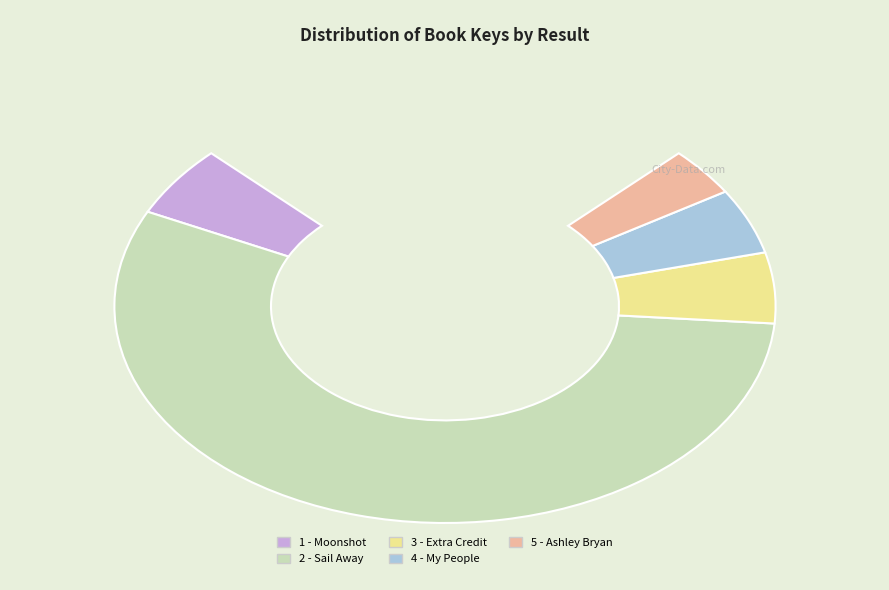

How many slices are in this pie chart?

5